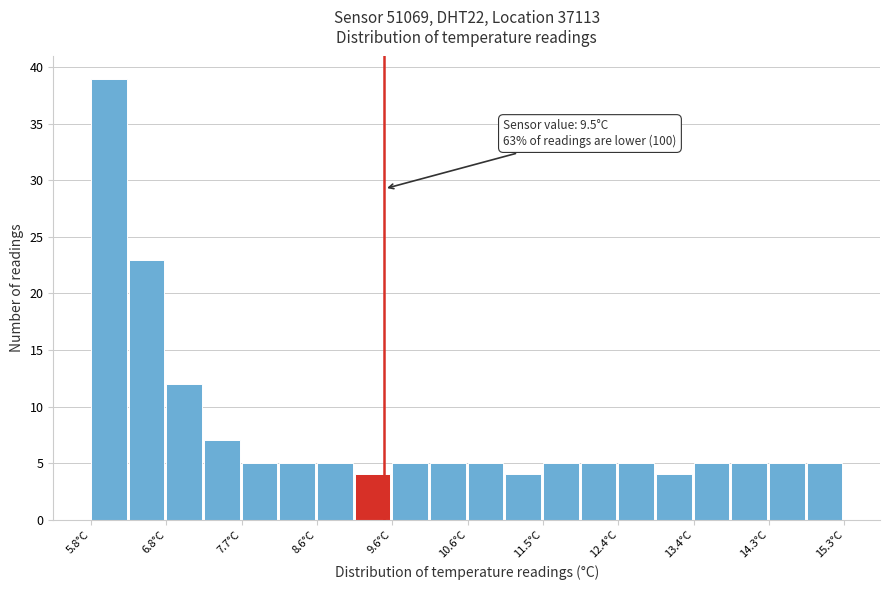

Over which range of the x-axis is the bar tallest?

5.8 to 6.3